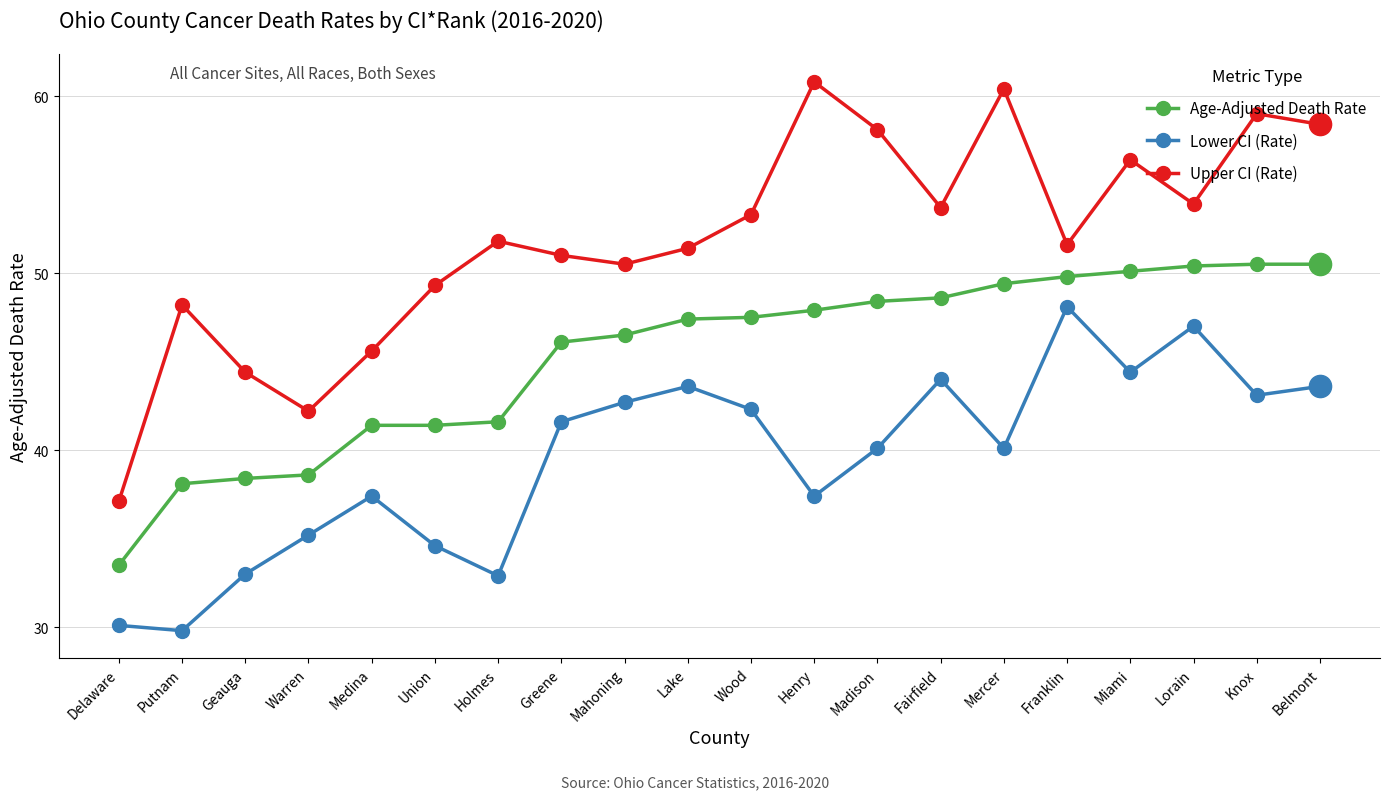

What is the spread (max minus min) of values at Fairfield?

9.7